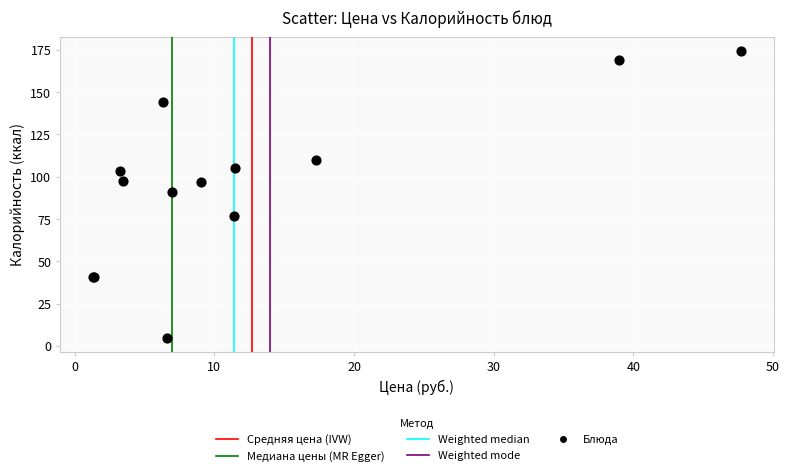

What Y value in the scatter plot is closest to 89?

91.0